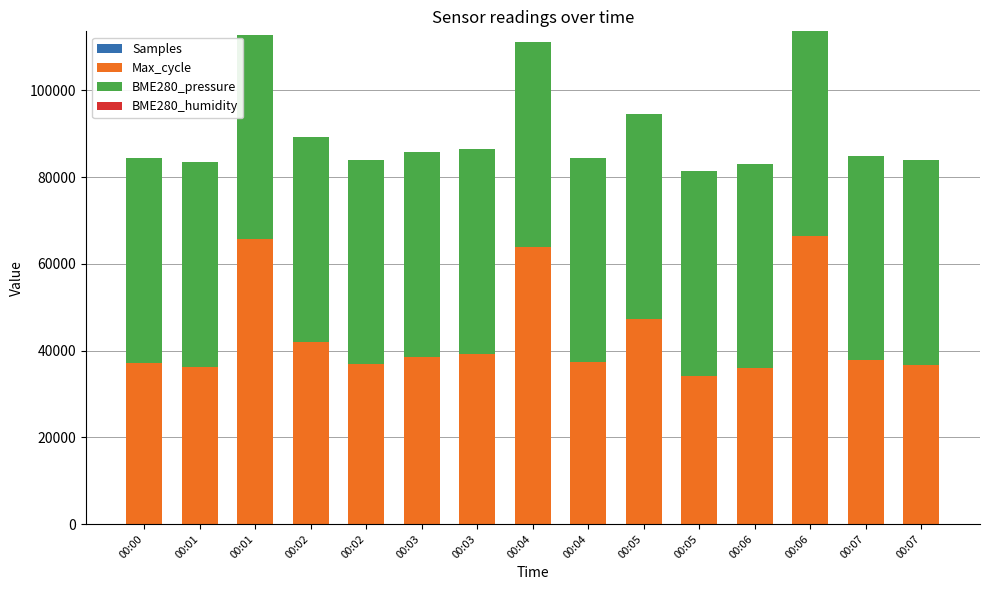

How many series are shown in this chart?

4